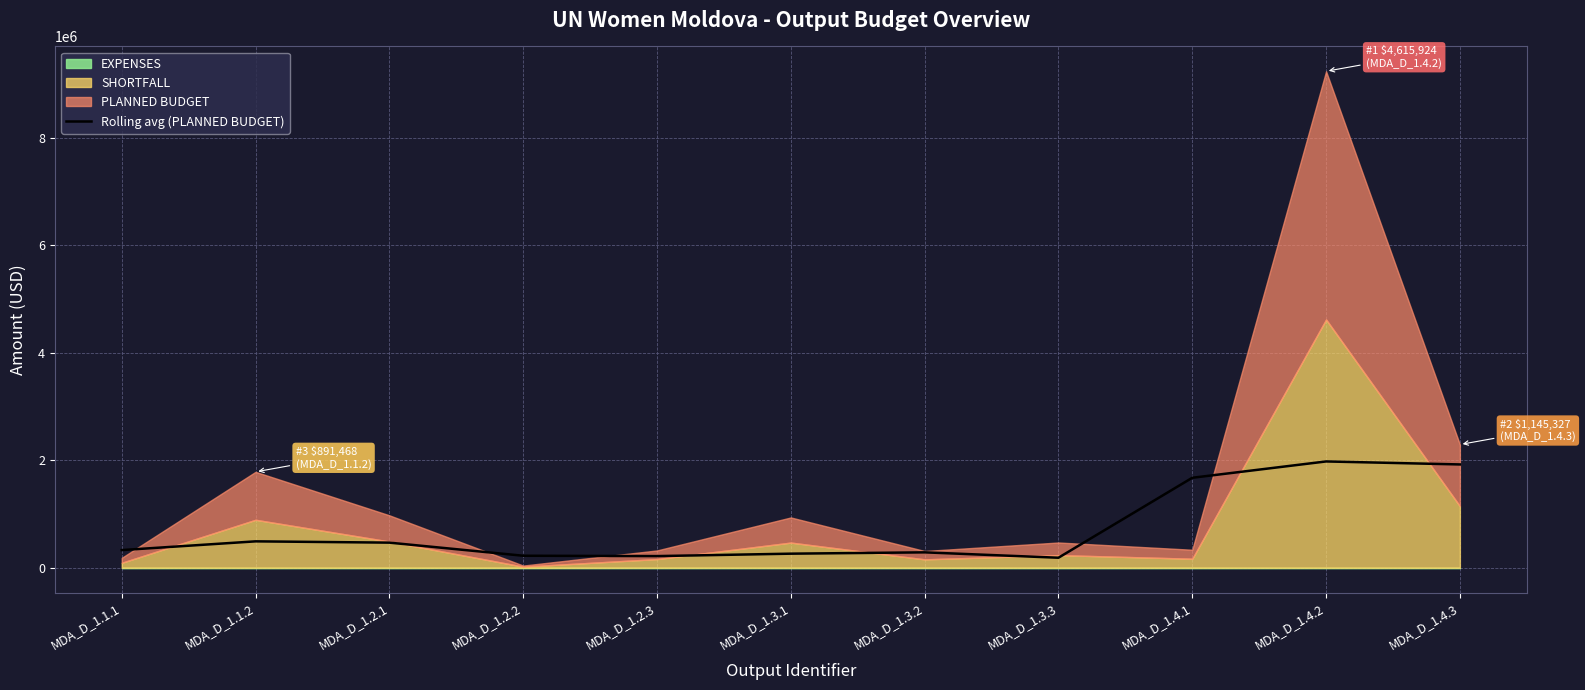

Reading right to left, extract all data points from this chart.

1920417.0	1976083.7	1672442.0	185578.3	285681.0	261047.0	215936.0	222581.3	466237.3	490209.7	327795.0